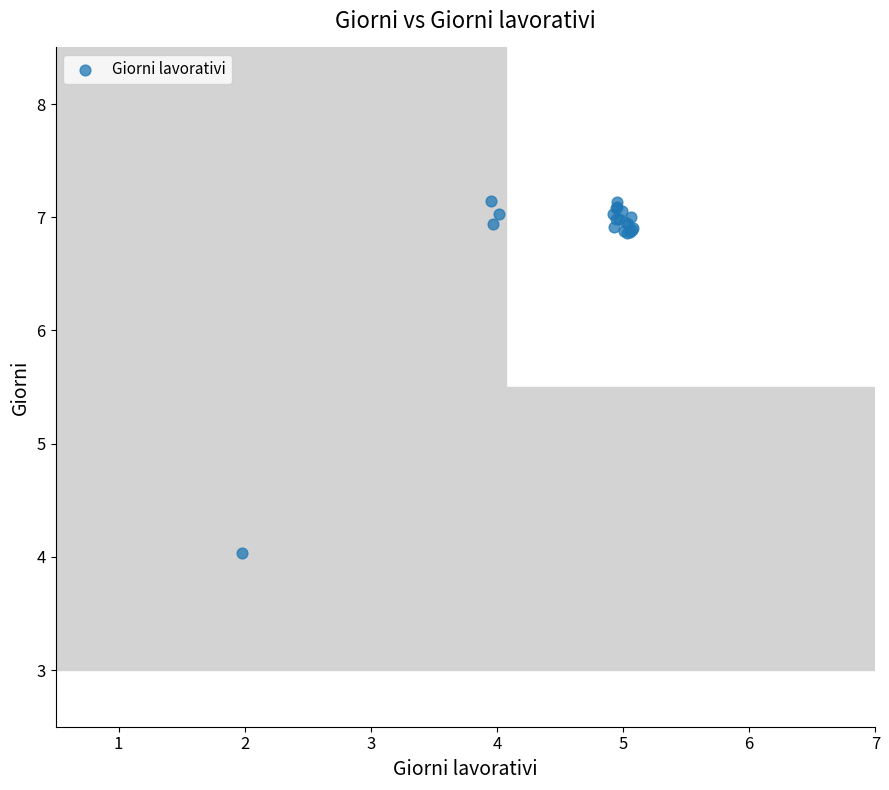

What Y value in the scatter plot is closest to 5?

4.0